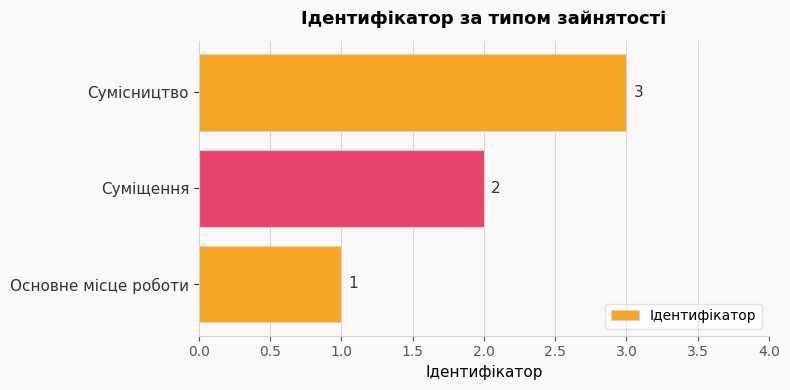

Is it true that the value at Основне місце роботи is 0?

False